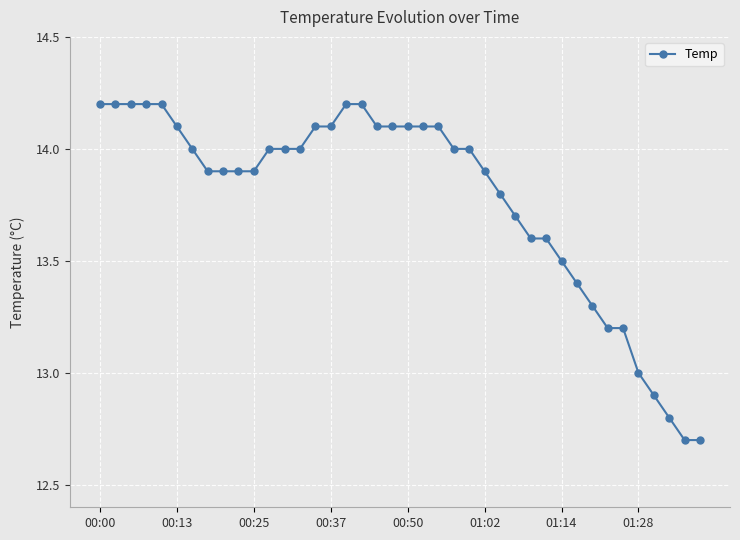

How many categories are shown in the chart?

40